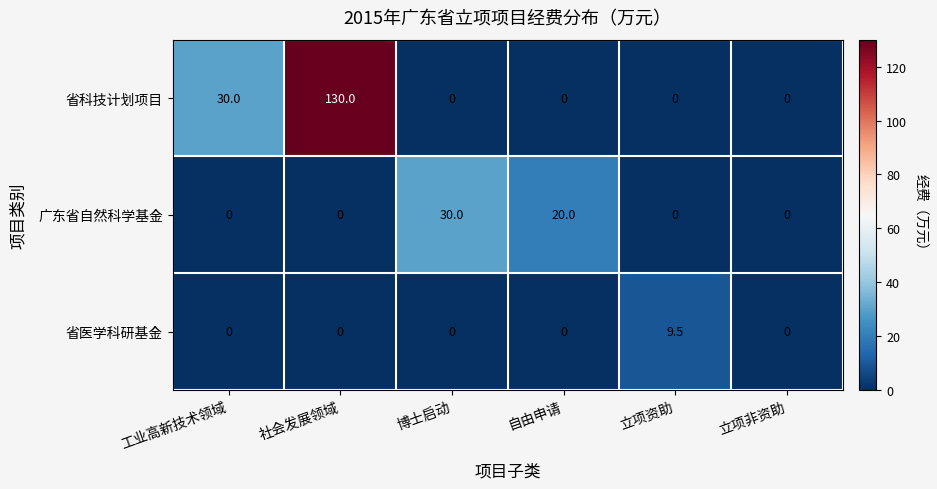

List the series in order of their peak value, lowest first.

省医学科研基金, 广东省自然科学基金, 省科技计划项目